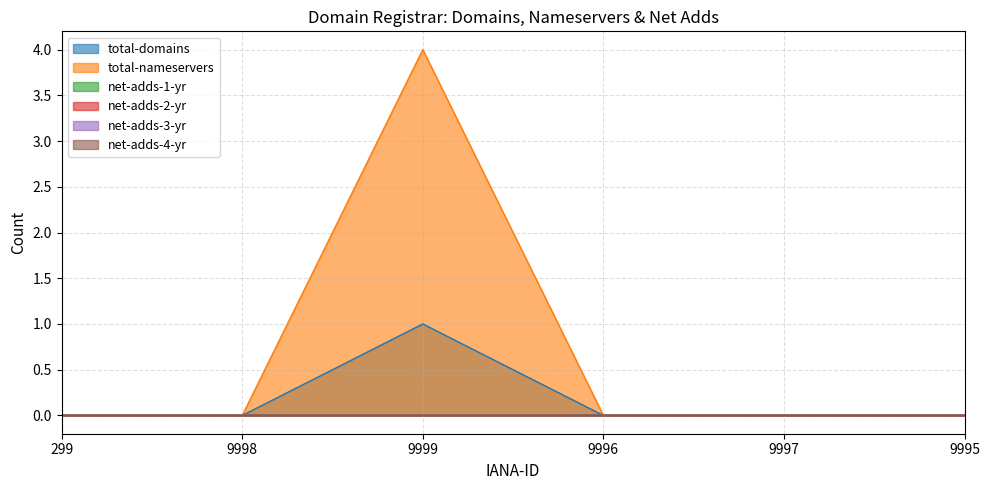

True or false: net-adds-1-yr and net-adds-4-yr intersect in this chart.

False